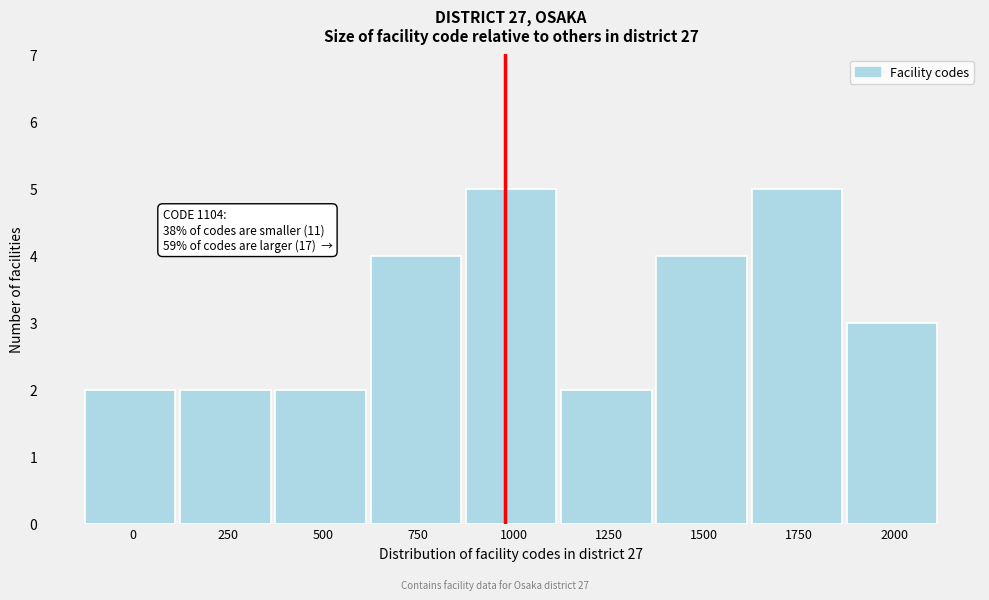

Reading left to right, transcribe all the data shown in this chart.

2	2	2	4	5	2	4	5	3